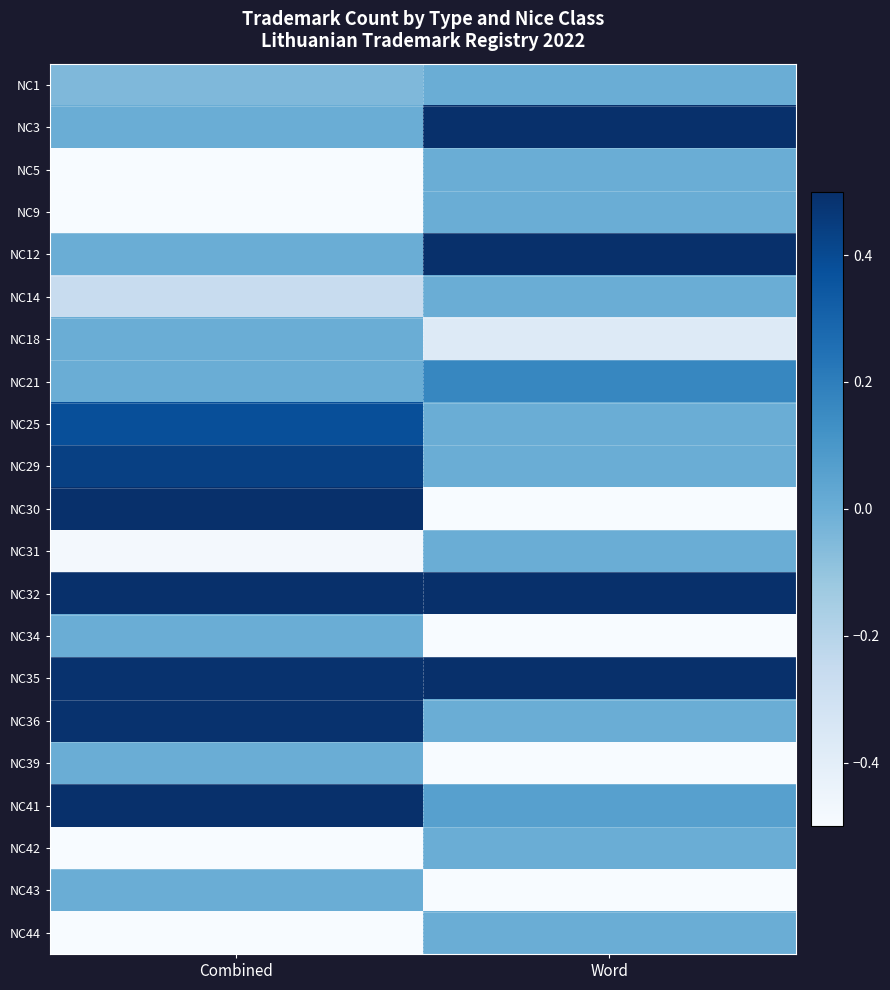

Between Word and Combined, which is larger?

Word